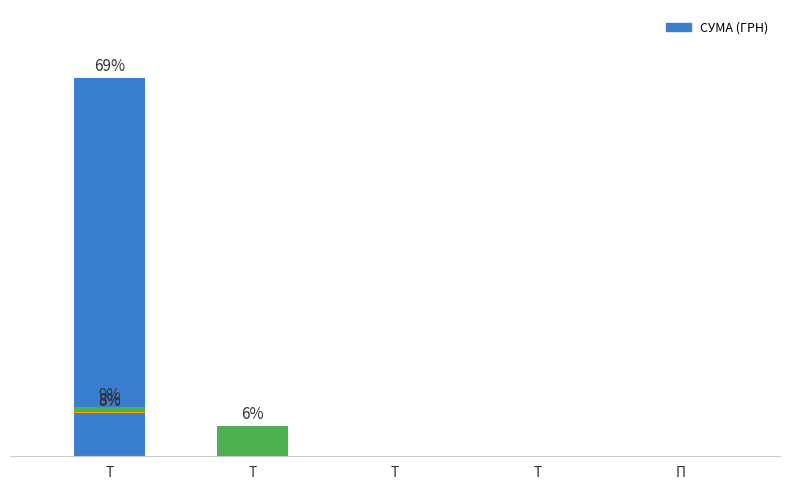

List the labels in order of value, smallest first.

П, Т, Т, Т, Т